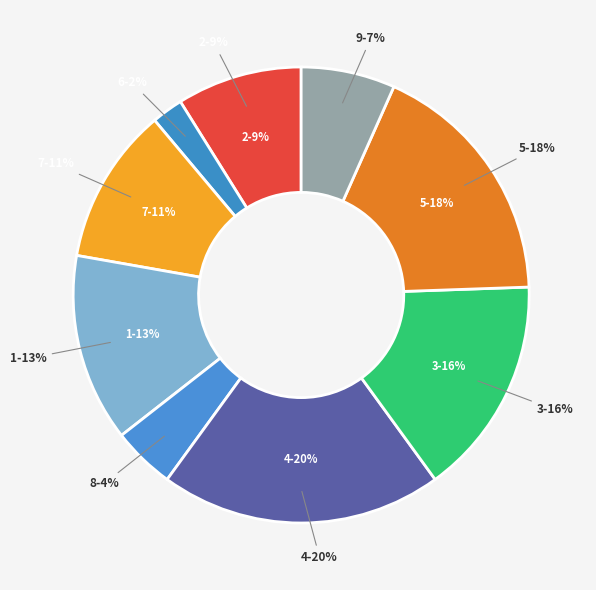

Rank the categories by value from lowest to highest.

6, 8, 9, 2, 7, 1, 3, 5, 4